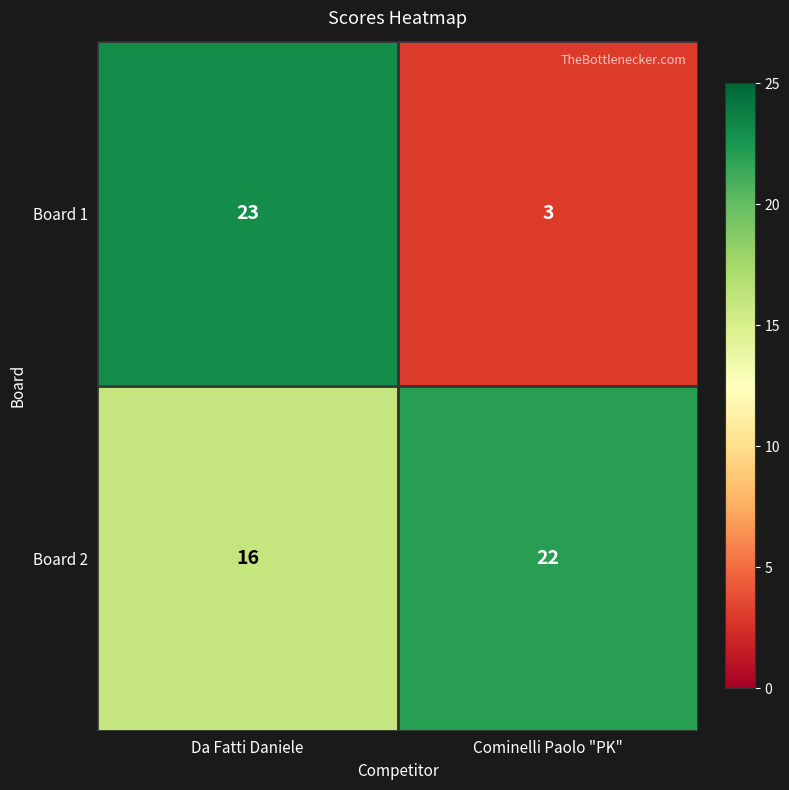

What is the minimum value shown in the chart?

3